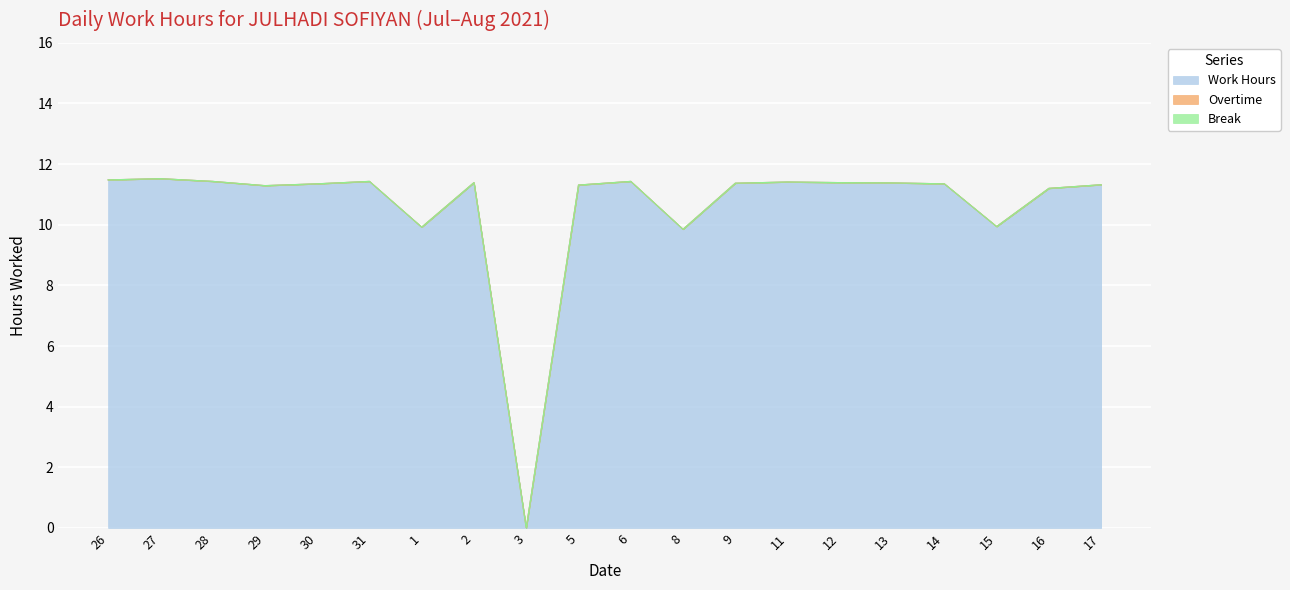

How many lines are shown in the chart?

3